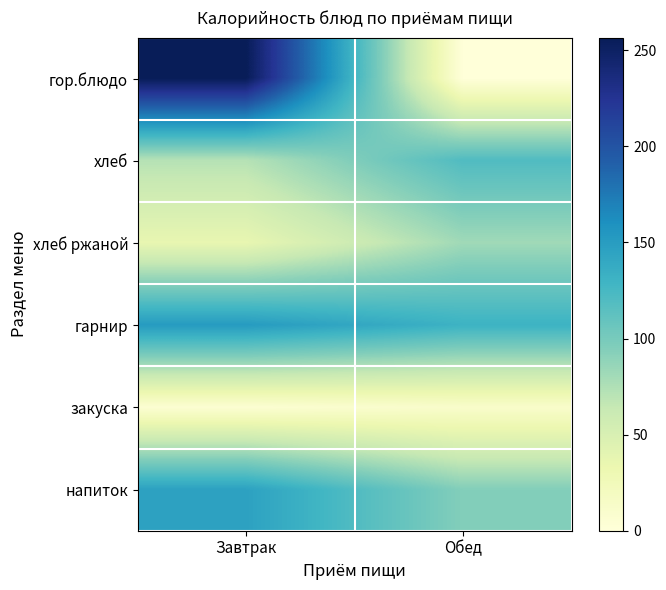

Reading left to right, what are all the values shown in this chart?

гор.блюдо: Завтрак=256.5	Обед=0.0
хлеб: Завтрак=72.0	Обед=120.0
хлеб ржаной: Завтрак=36.3	Обед=81.6
гарнир: Завтрак=151.3	Обед=131.0
закуска: Завтрак=6.2	Обед=11.7
напиток: Завтрак=146.0	Обед=94.4